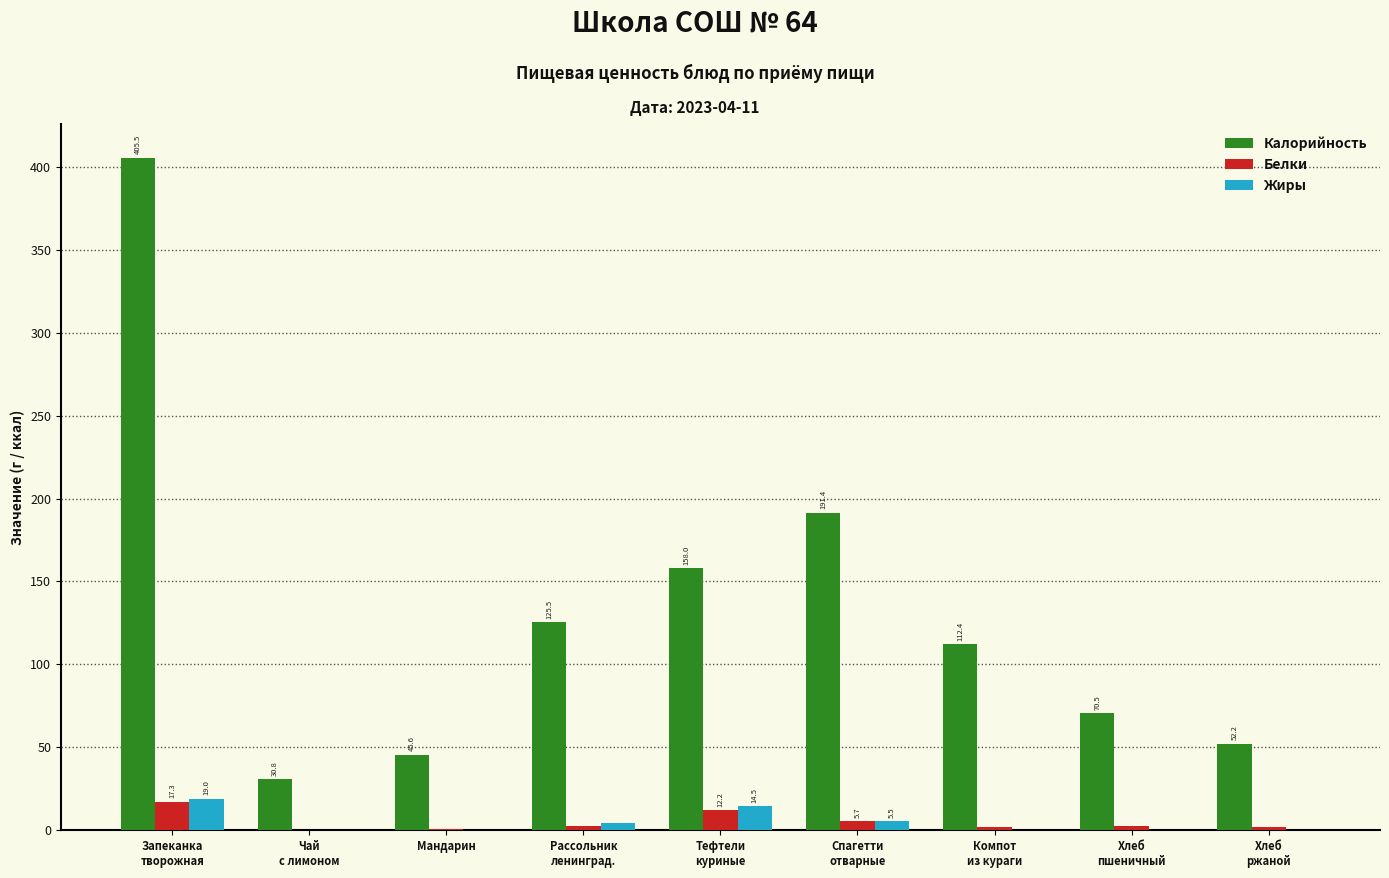

Which category has the highest value in the Жиры series?

Запеканка
творожная